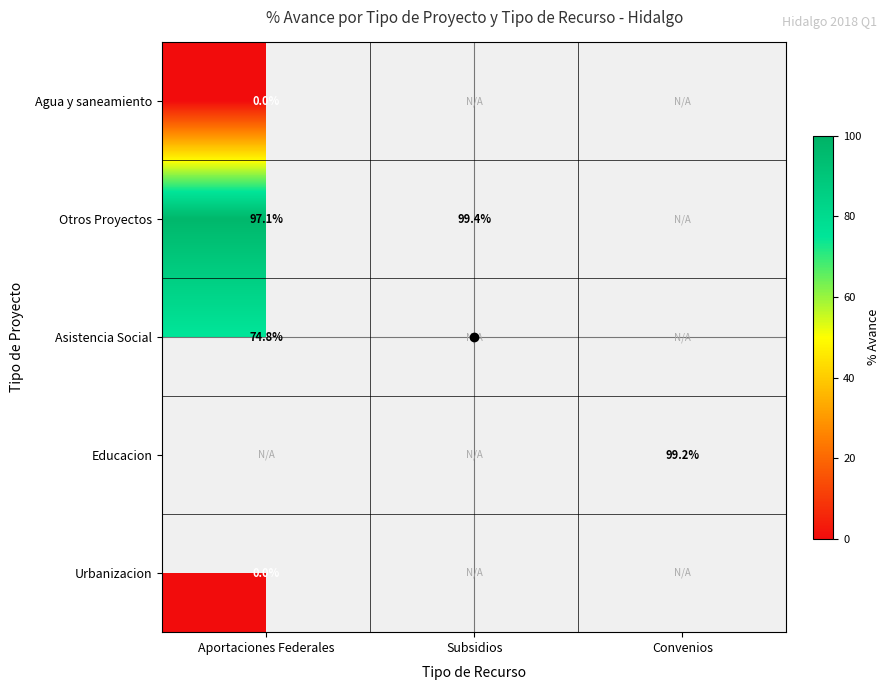

Is the value of Otros Proyectos at Aportaciones Federales greater than the value of Educacion at Convenios?

No